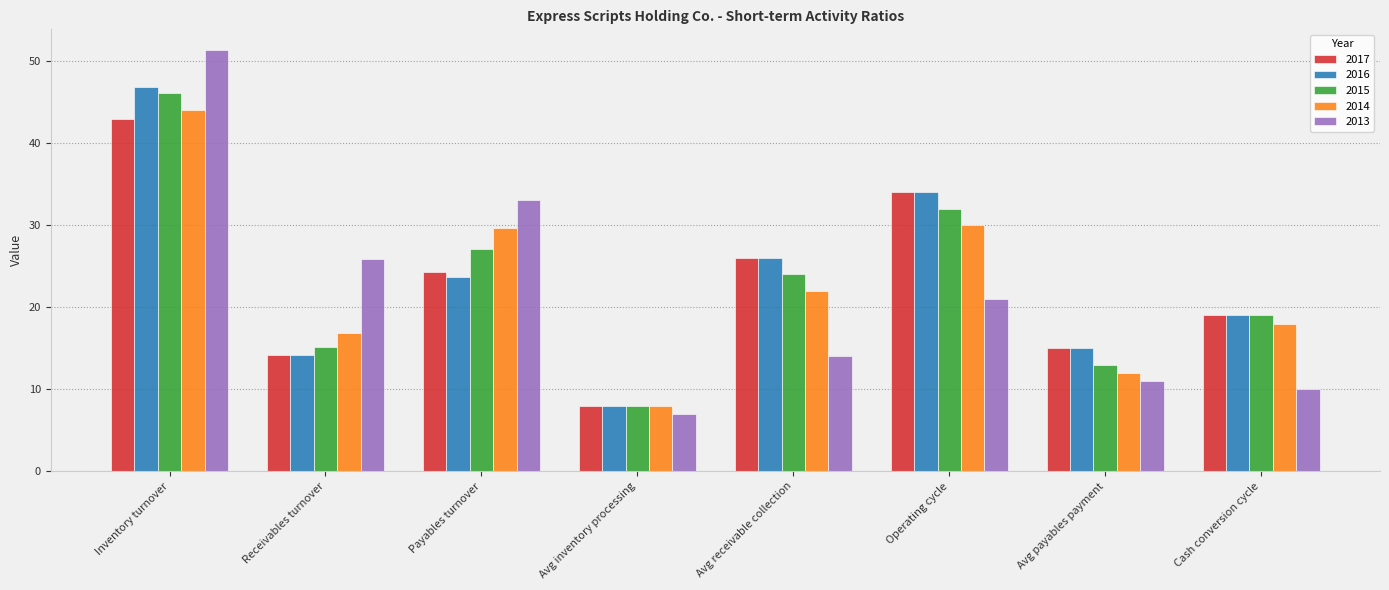

At which category is the sum across all series the highest?

Inventory turnover